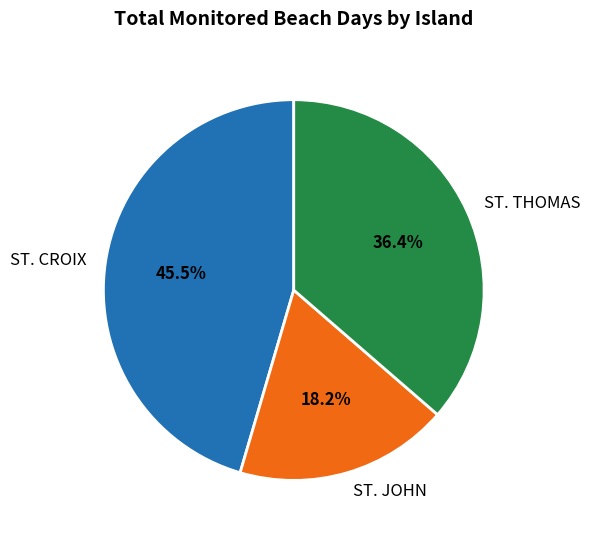

How many slices are in this pie chart?

3